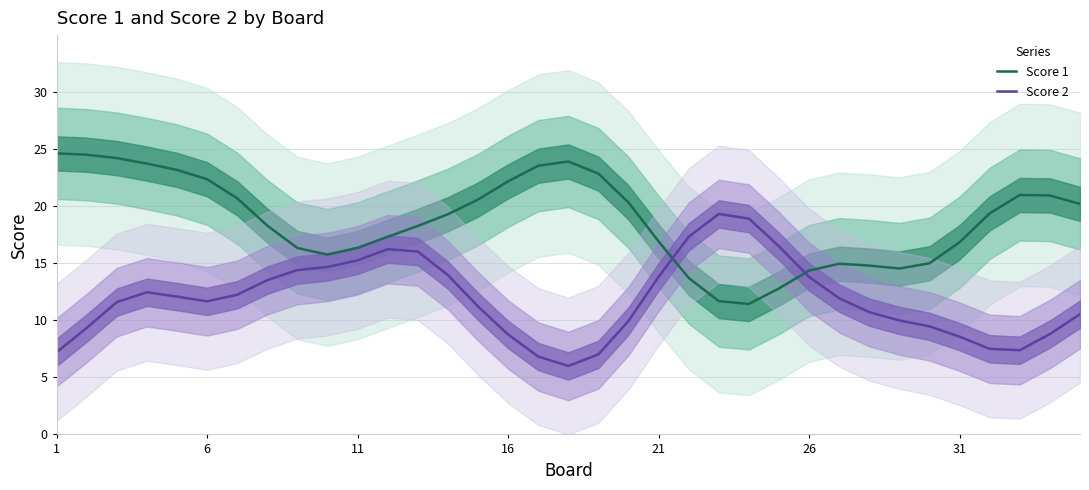

Rank the series by their average value, from lowest to highest.

Score 2, Score 1